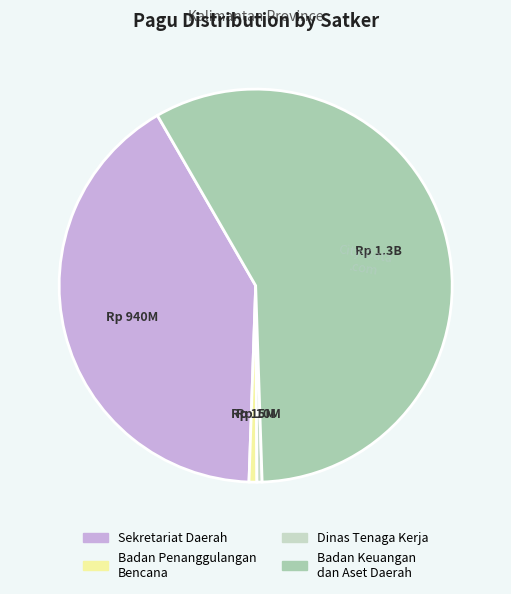

Is there a majority slice in this chart?

Yes